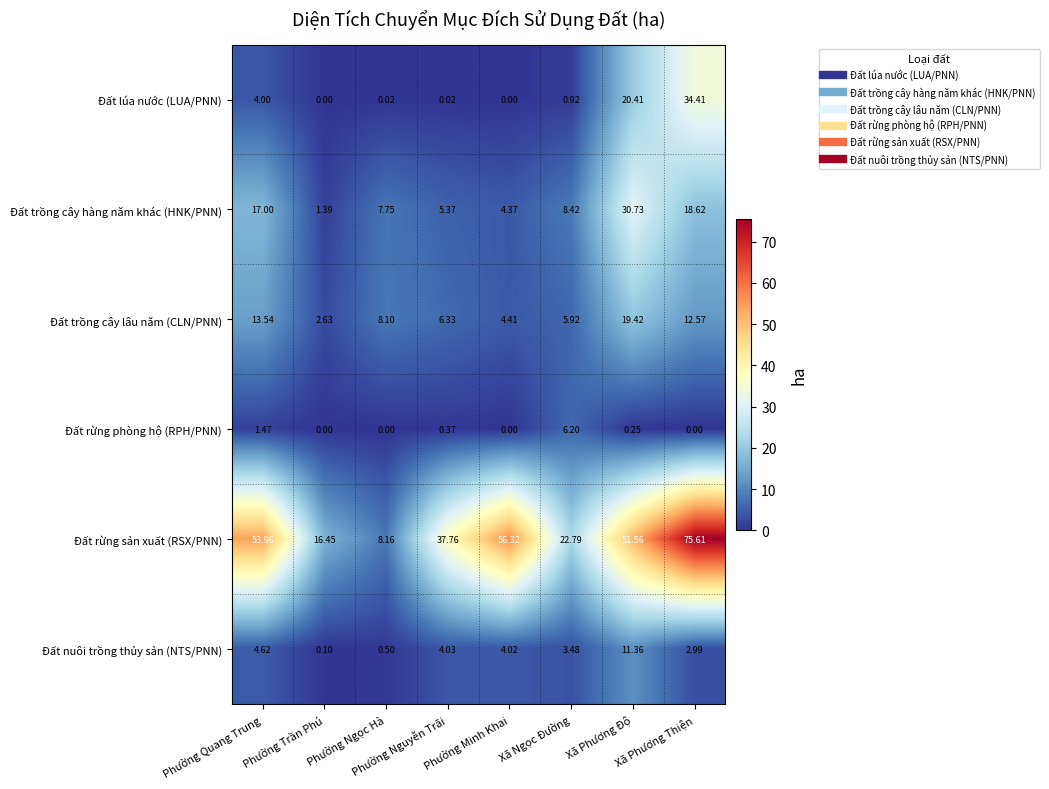

List the series in order of their peak value, highest first.

Đất rừng sản xuất (RSX/PNN), Đất lúa nước (LUA/PNN), Đất trồng cây hàng năm khác (HNK/PNN), Đất trồng cây lâu năm (CLN/PNN), Đất nuôi trồng thủy sản (NTS/PNN), Đất rừng phòng hộ (RPH/PNN)